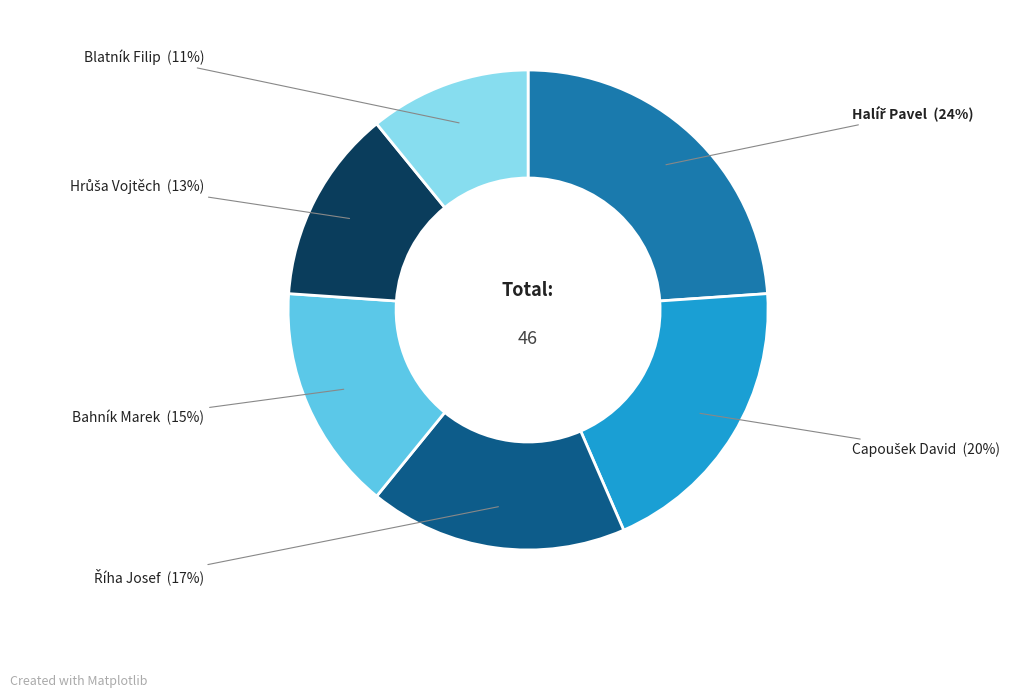

To the nearest percent, what portion does Bahník Marek represent?

15%